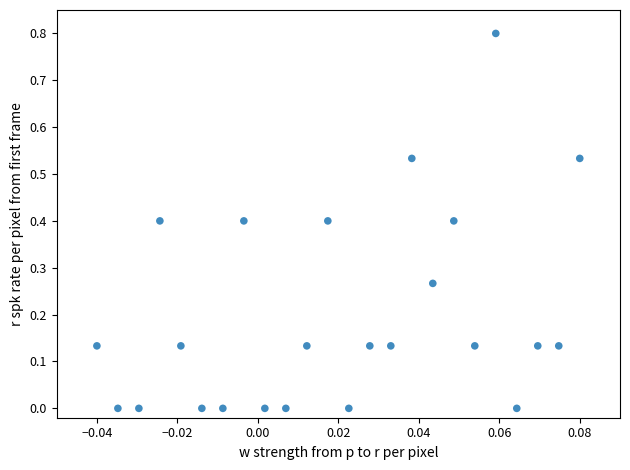

What is the range of Y values (max minus min)?

0.8